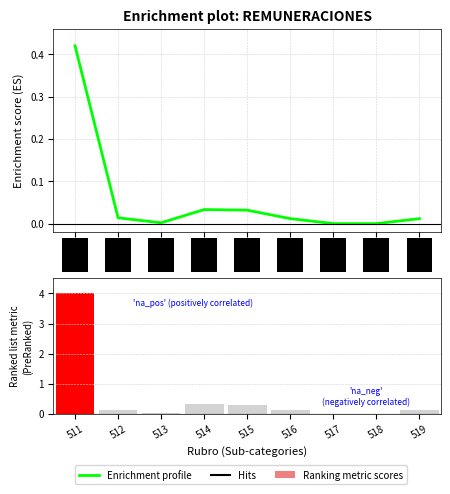

Does the chart contain any negative values?

No